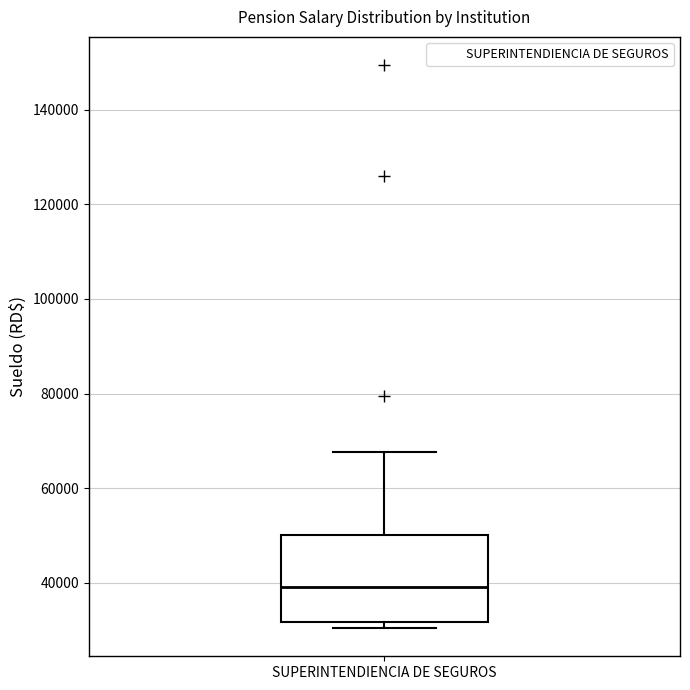

Read this box plot against the y-axis: the position of the median line, the range covered by the box, and the ends of both whiskers. The values are not printed on the chart, so give them approximately, as read against the axis.

median 38000, box 32000 to 50000, whiskers 30000 to 68000